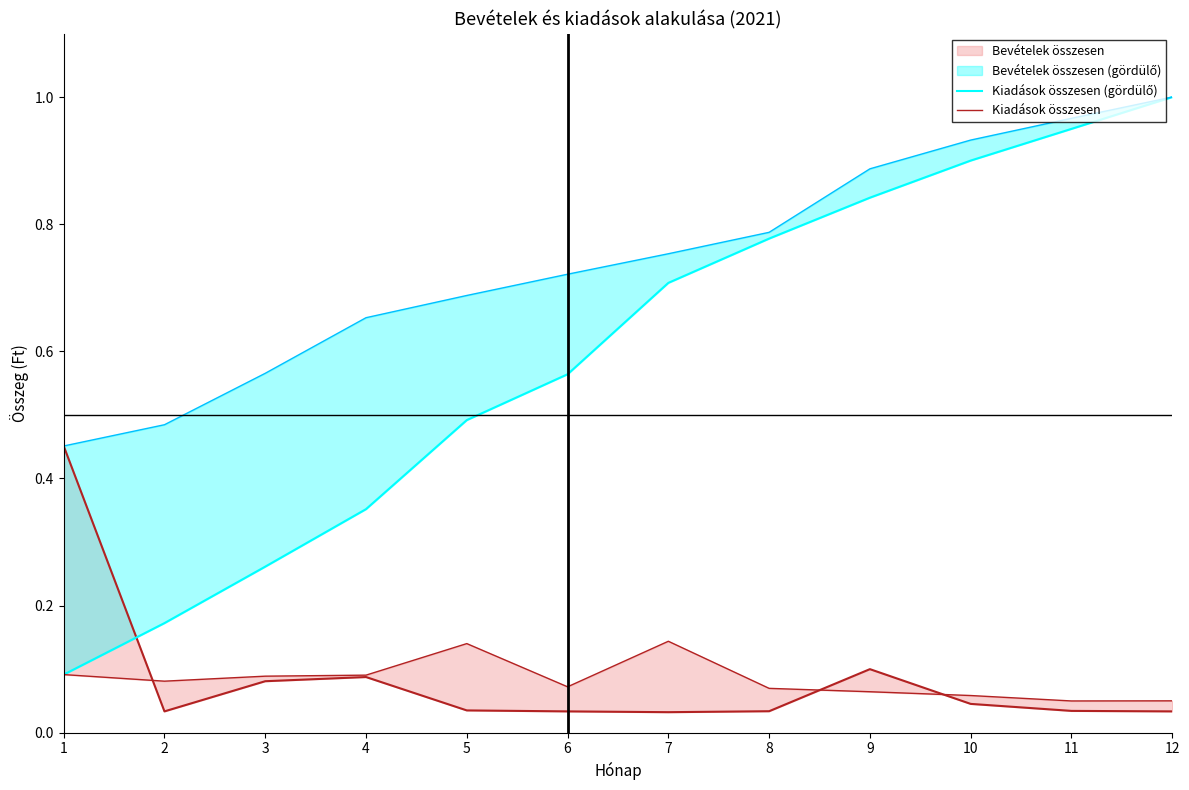

Reading right to left, extract all data points from this chart.

Bevételek összesen: 0.0	0.0	0.0	0.1	0.0	0.0	0.0	0.0	0.1	0.1	0.0	0.5
Kiadások összesen (gördülő): 1.0	0.9	0.9	0.8	0.8	0.7	0.6	0.5	0.4	0.3	0.2	0.1
Kiadások összesen: 0.1	0.0	0.1	0.1	0.1	0.1	0.1	0.1	0.1	0.1	0.1	0.1
Bevételek összesen (gördülő): 1.0	1.0	0.9	0.9	0.8	0.8	0.7	0.7	0.7	0.6	0.5	0.5